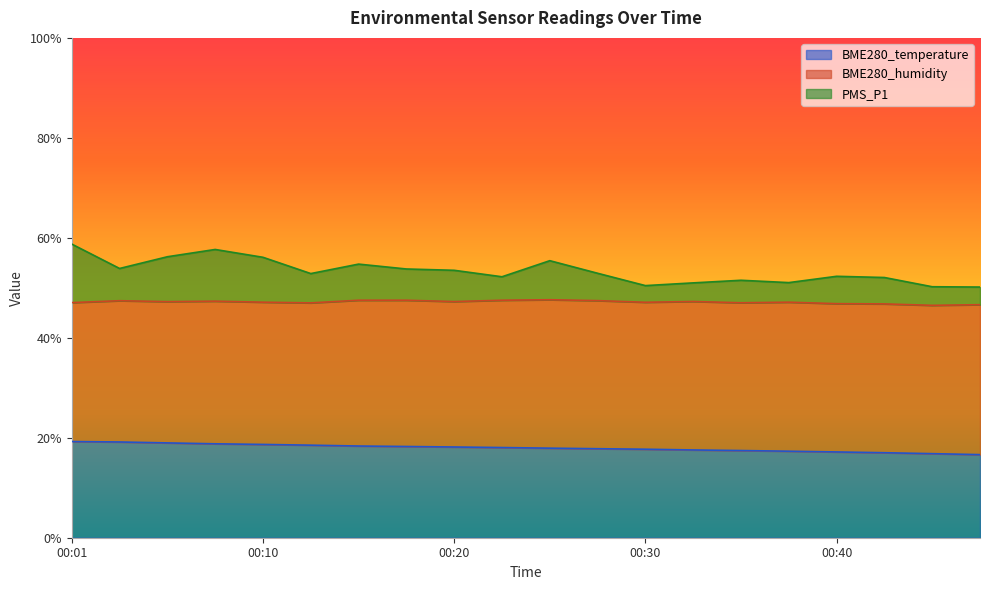

Which label corresponds to the largest value in the chart?

00:01